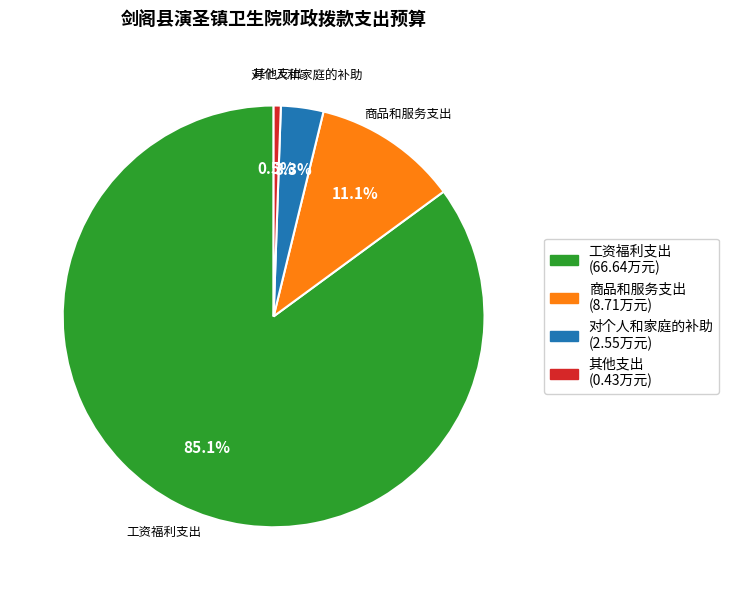

What is the majority slice?

工资福利支出